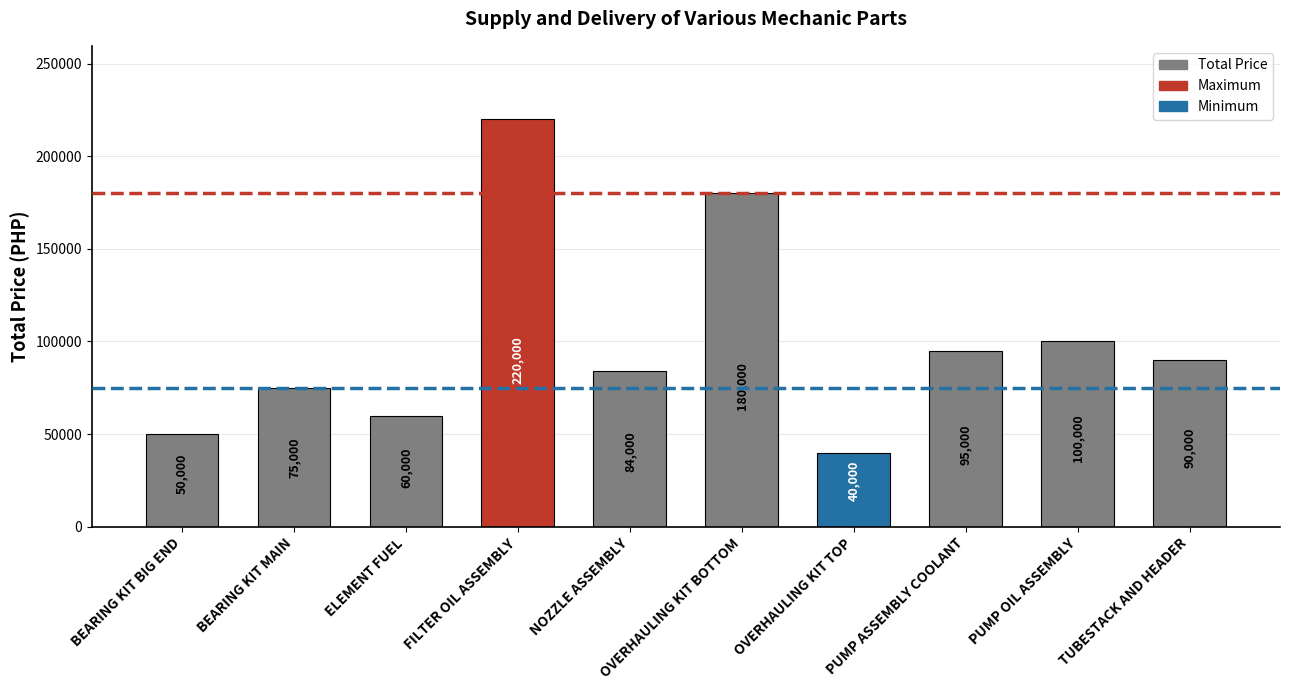

How many bars are there in total?

10